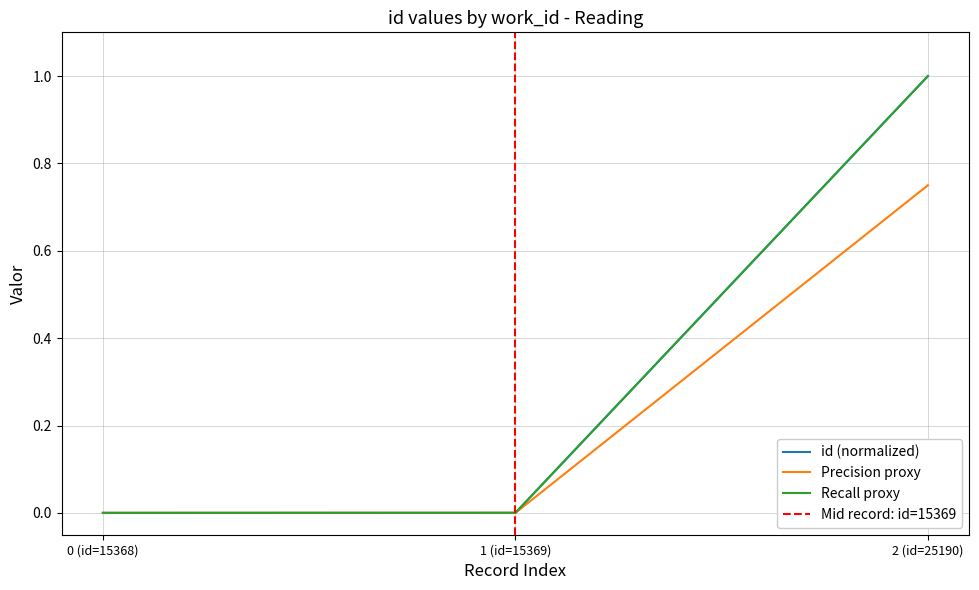

What is the difference between the maximum and minimum values?

1.0